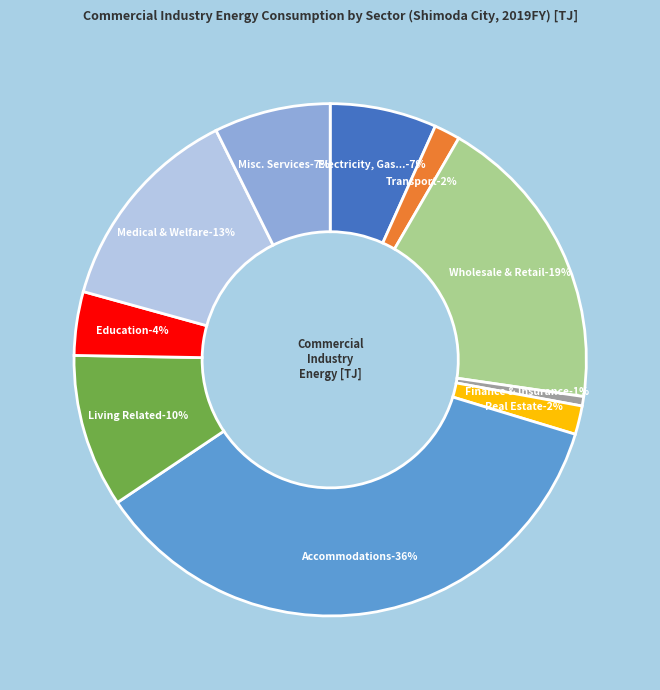

Is there a majority slice in this chart?

No